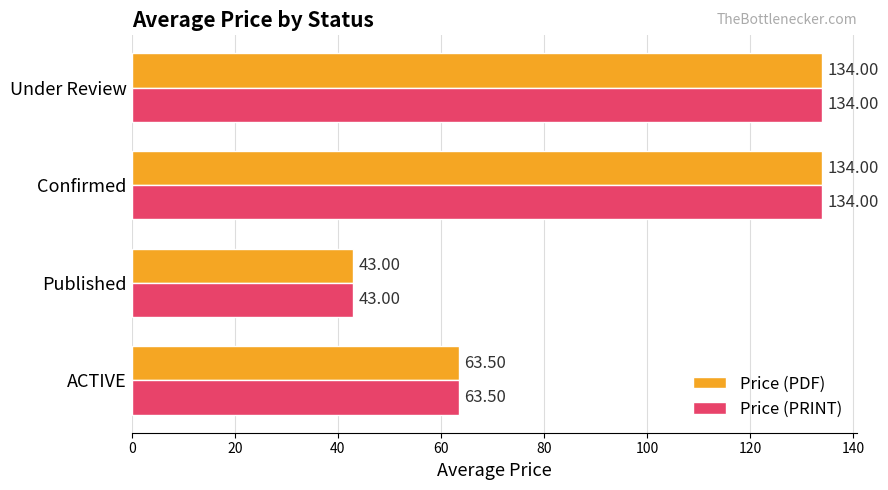

Where is Price (PDF) nearest to the value 88?

ACTIVE